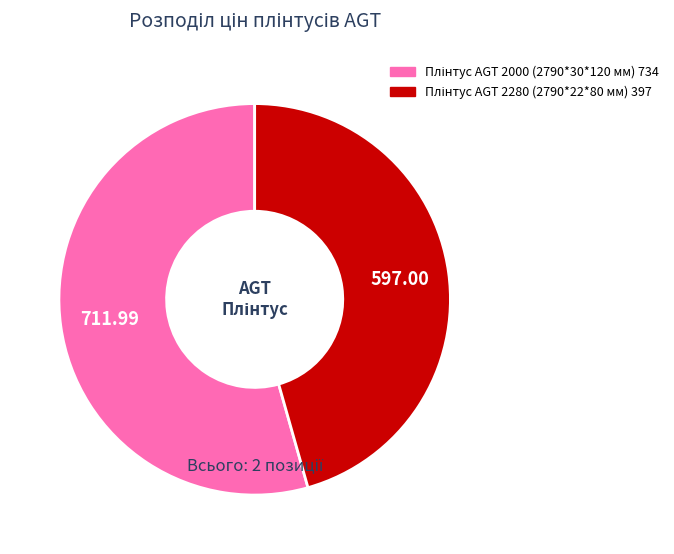

Is there a majority slice in this chart?

Yes